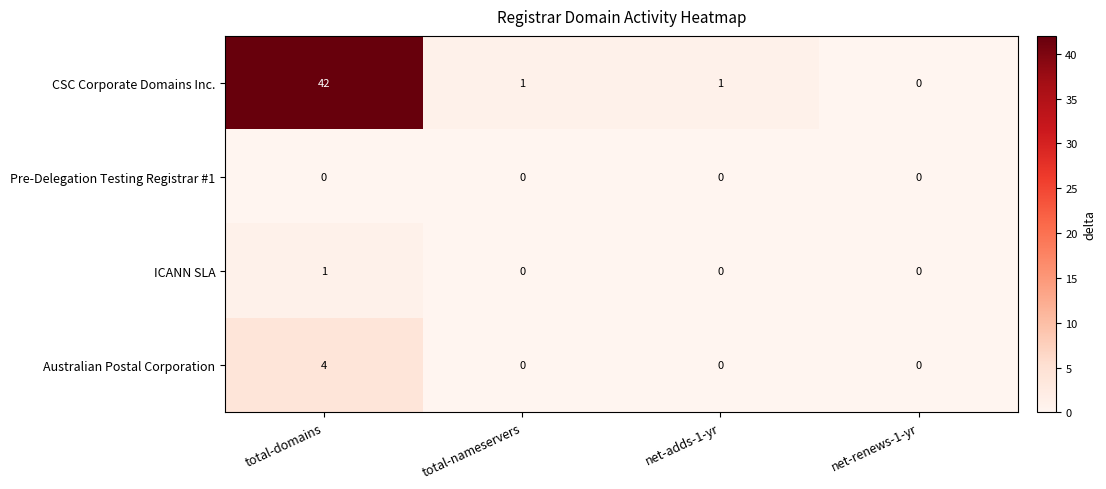

How many series are shown in this chart?

4